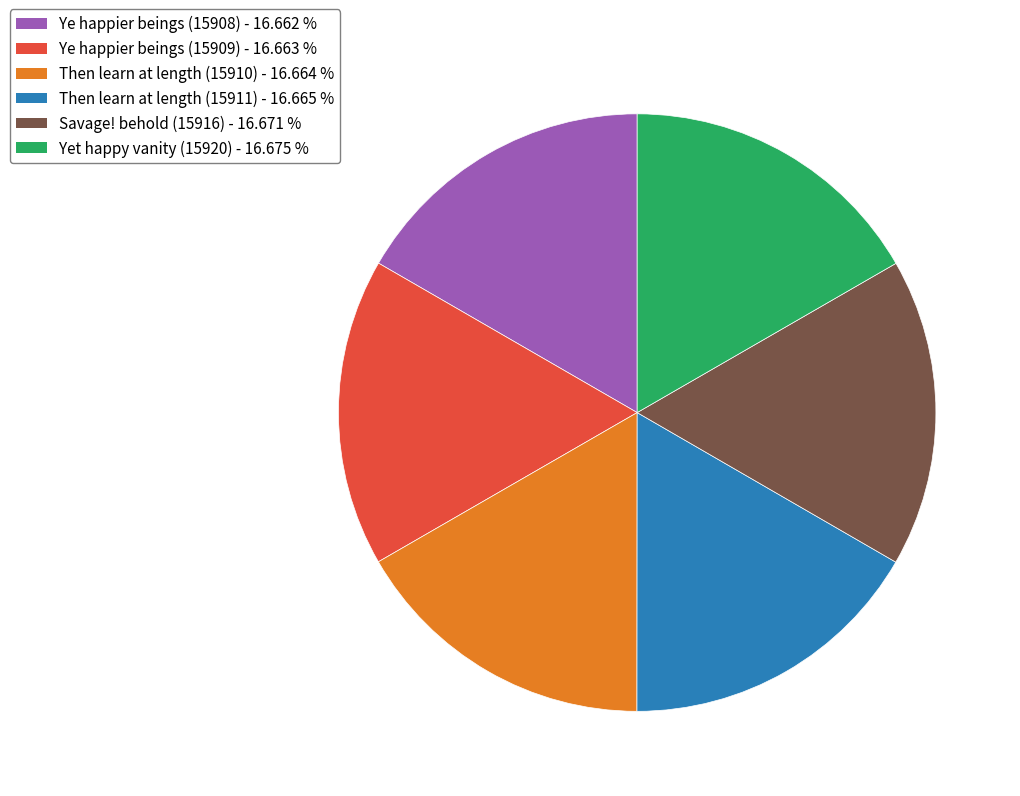

Is the sum of Then learn at length (15911) and Then learn at length (15910) greater than half?

No